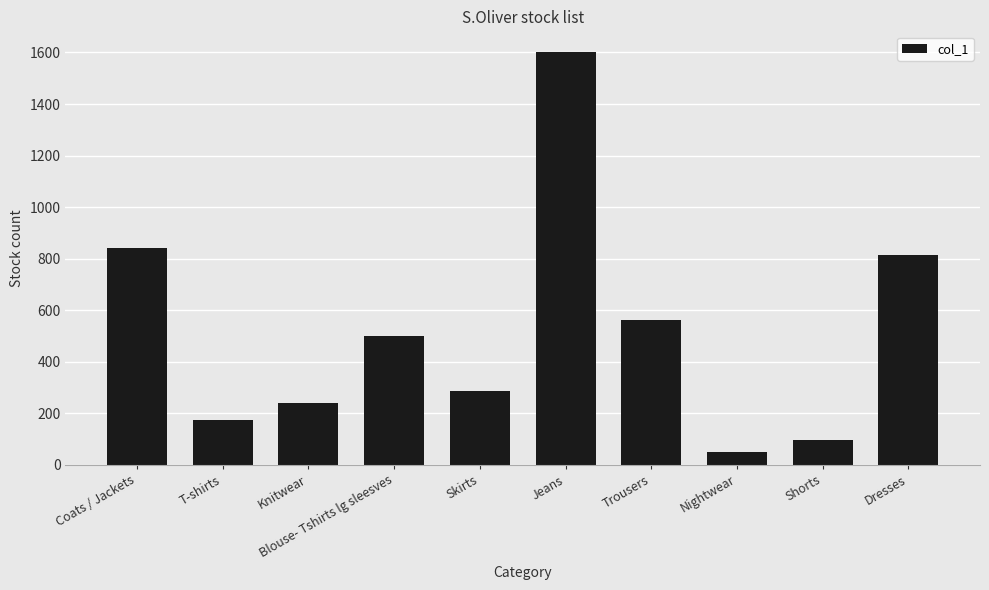

What position from the left is Trousers?

7